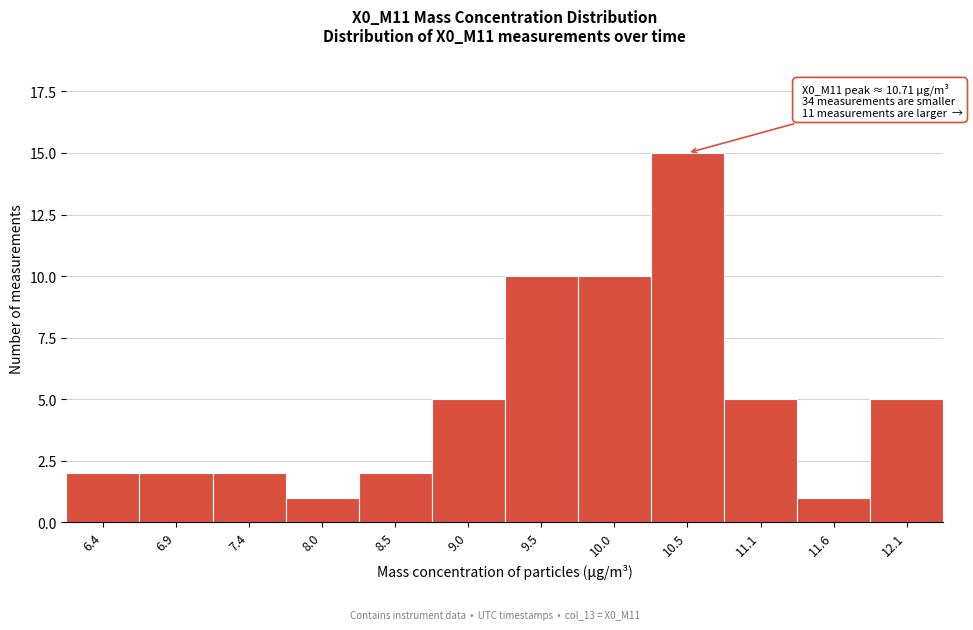

Reading right to left, extract all data points from this chart.

5	1	5	15	10	10	5	2	1	2	2	2